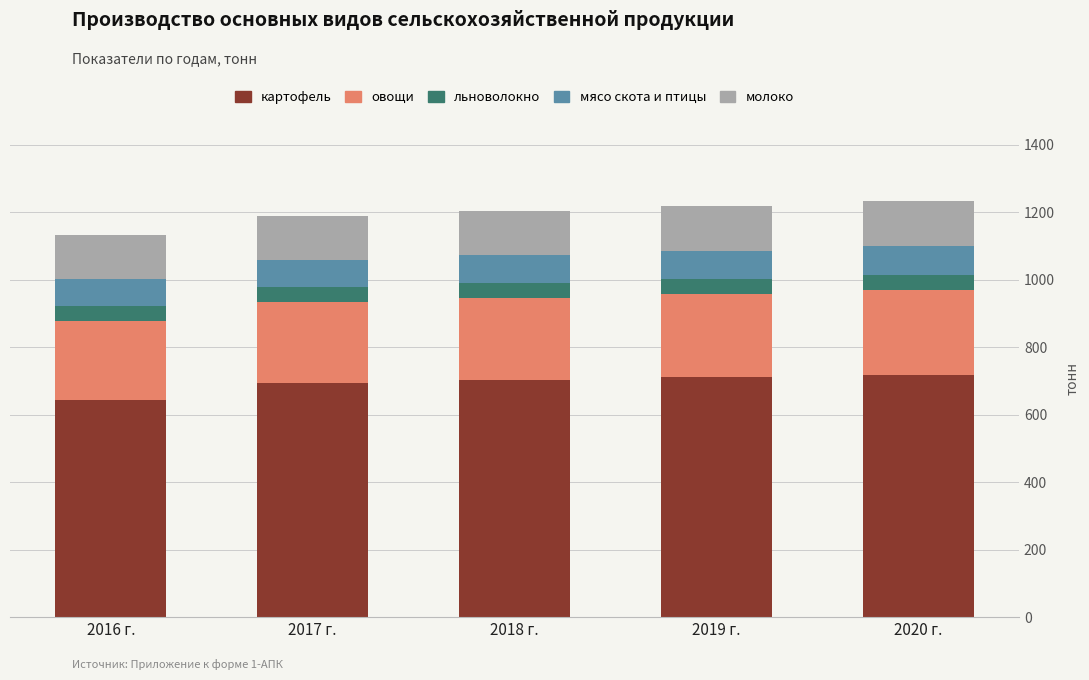

What is the lowest value of the картофель series?

644